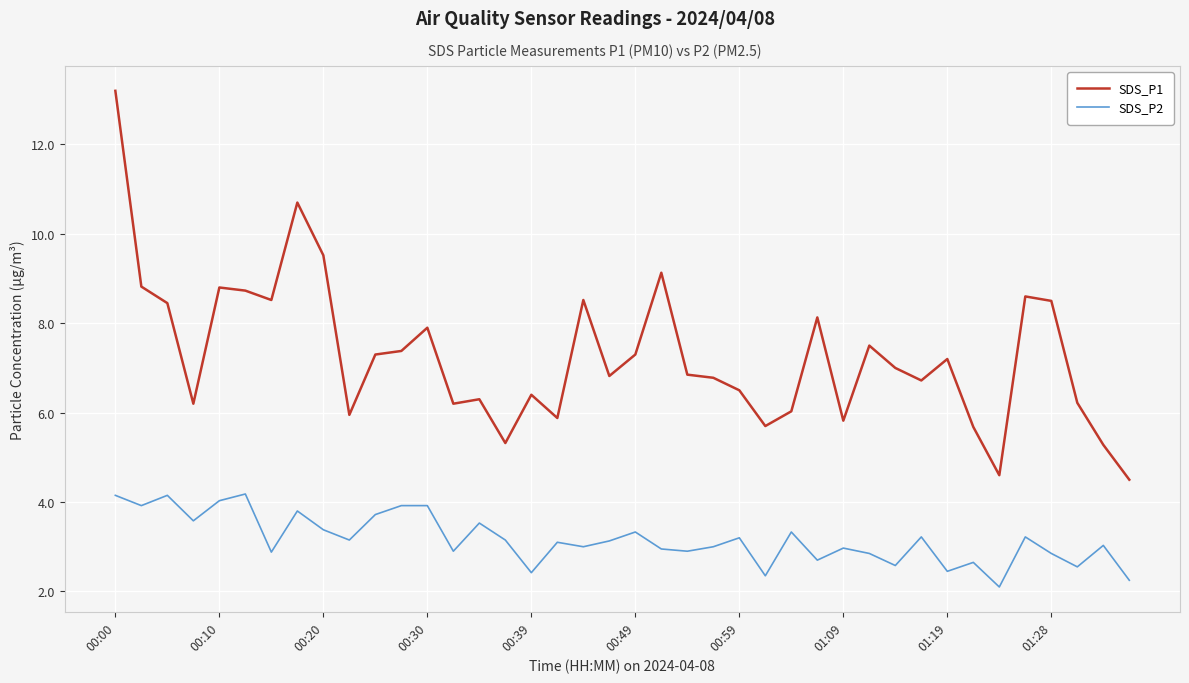

List the series in order of their overall mean, lowest first.

SDS_P2, SDS_P1